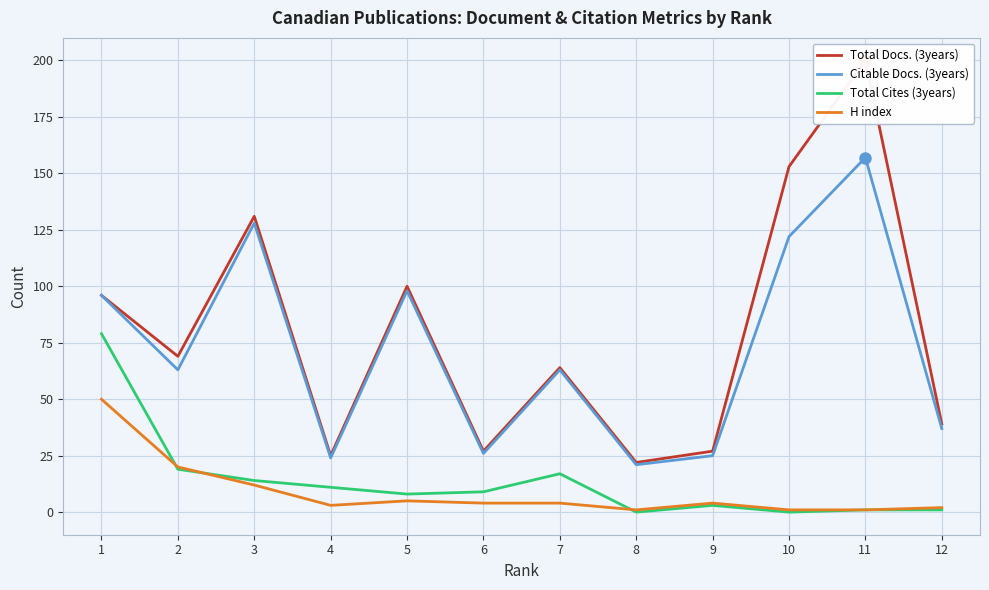

What is the maximum value shown in the chart?

200